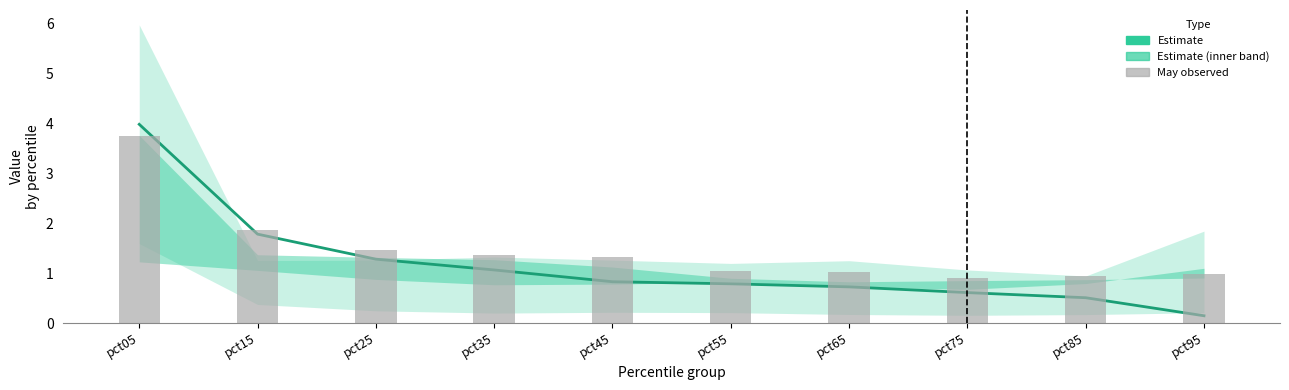

What is the average value of the Estimate series?

1.2